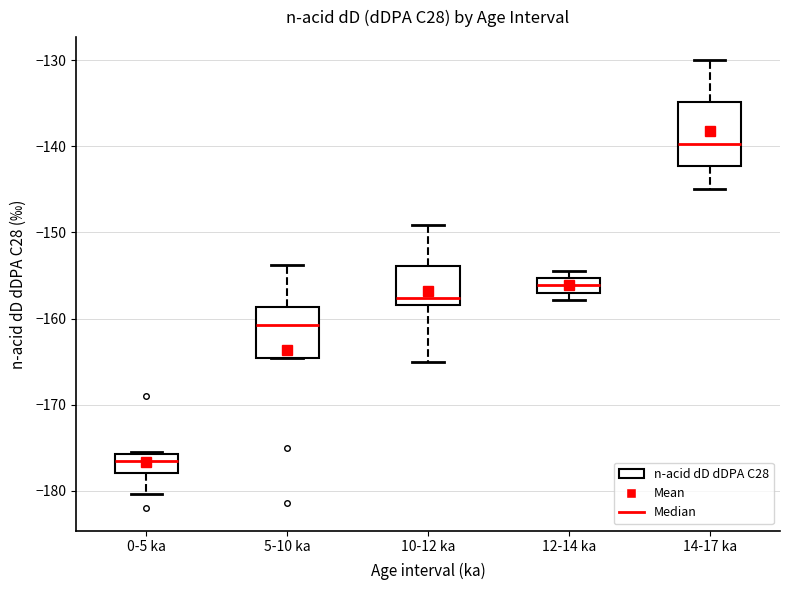

Which box has the highest median line?

14-17 ka